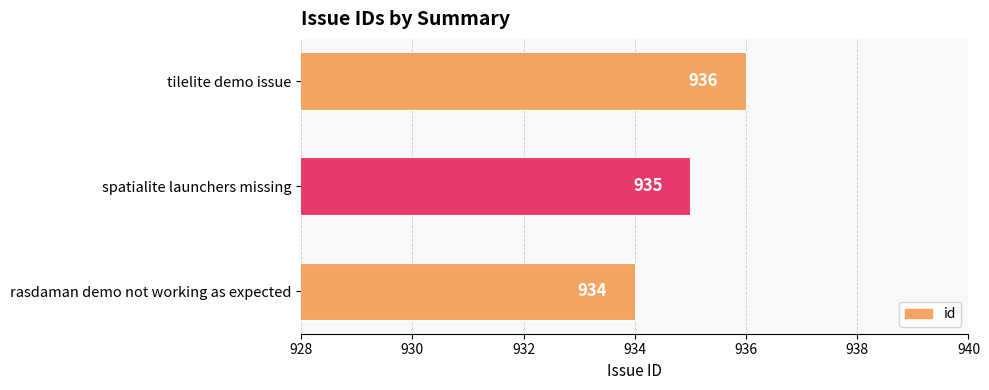

Are the bars horizontal?

Yes